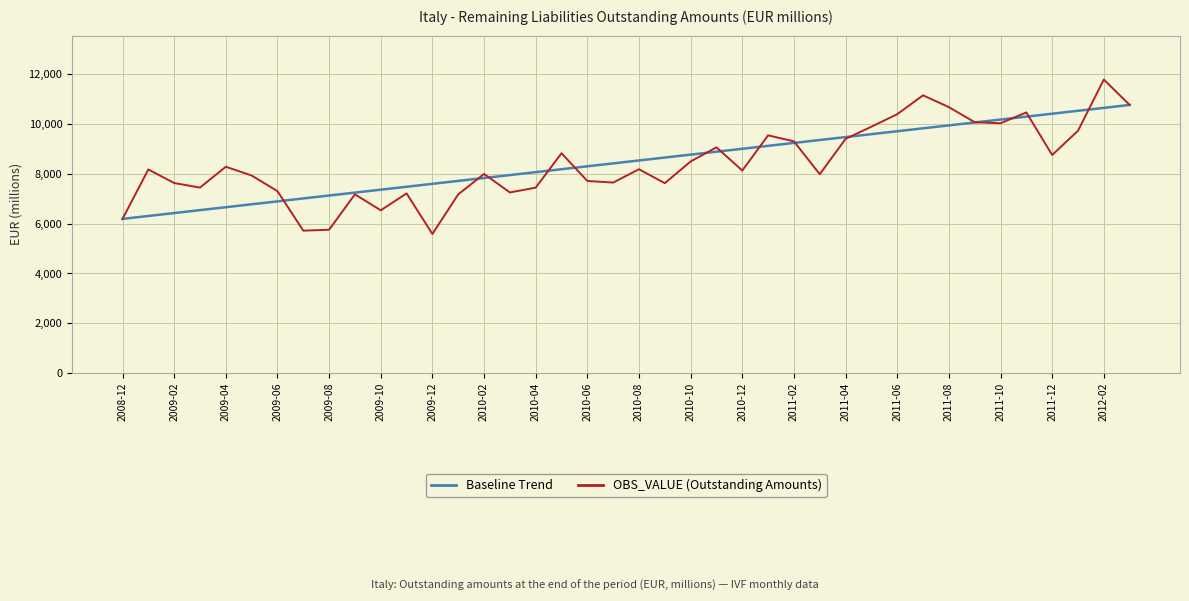

Which series has the largest range (max minus min)?

OBS_VALUE (Outstanding Amounts)